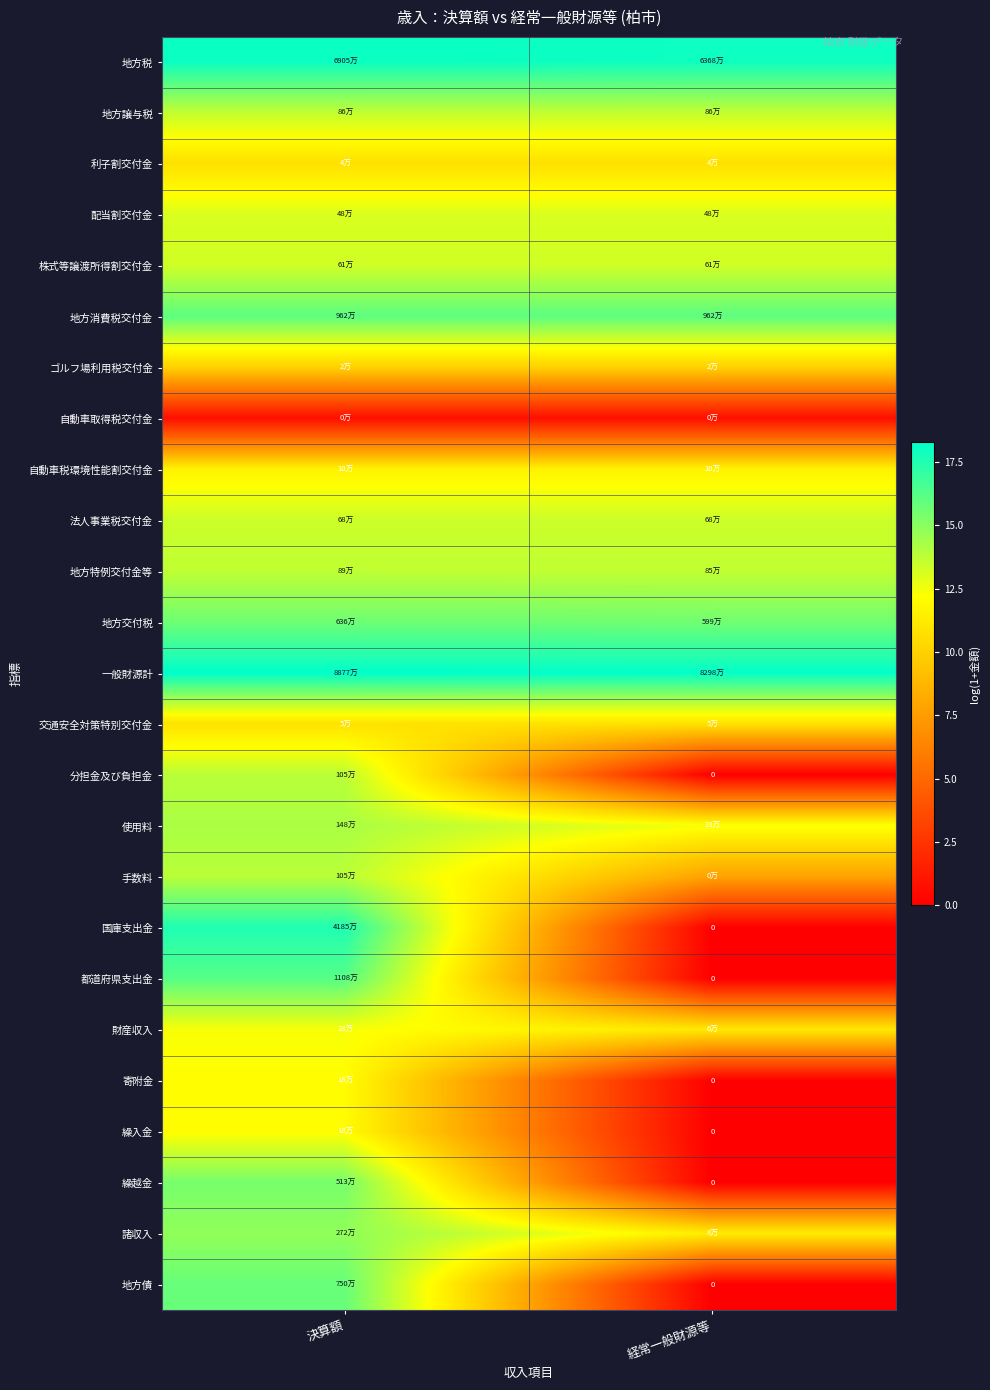

Rank the series by their maximum value, from highest to lowest.

一般財源計, 地方税, 国庫支出金, 都道府県支出金, 地方消費税交付金, 地方債, 地方交付税, 繰越金, 諸収入, 使用料, 分担金及び負担金, 手数料, 地方特例交付金等, 地方譲与税, 法人事業税交付金, 株式等譲渡所得割交付金, 配当割交付金, 財産収入, 寄附金, 繰入金, 自動車税環境性能割交付金, 交通安全対策特別交付金, 利子割交付金, ゴルフ場利用税交付金, 自動車取得税交付金